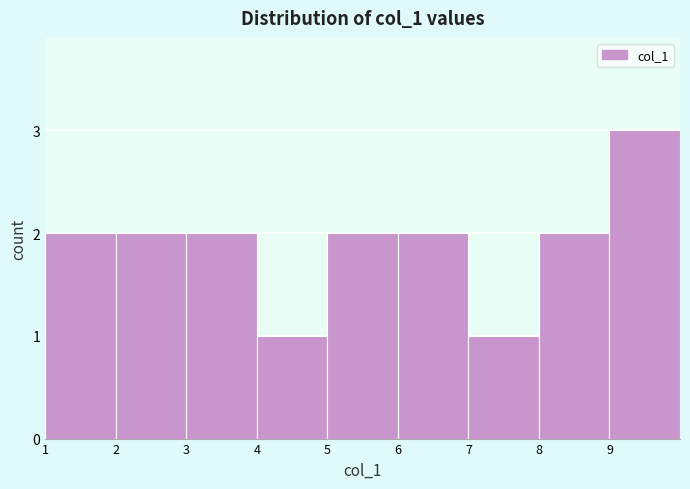

Reading left to right, transcribe this chart: for each bar, give the range it covers on the x-axis and its height. The values are not printed on the chart, so give them approximately, as read against the axis.

1 to 2: 2
2 to 3: 2
3 to 4: 2
4 to 5: 1
5 to 6: 2
6 to 7: 2
7 to 8: 1
8 to 9: 2
9 to 10: 3